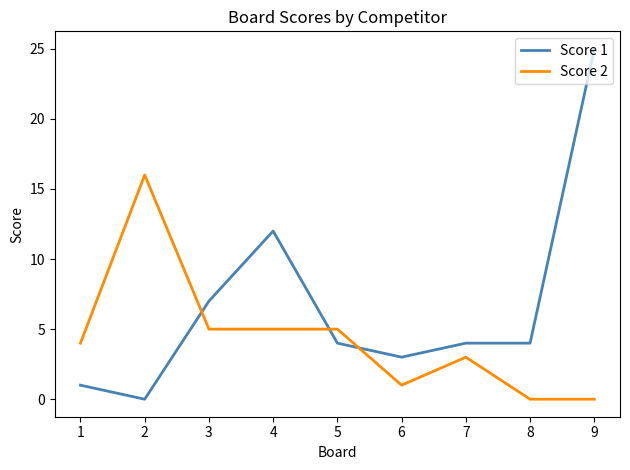

Which series changed the most between 1 and 8?

Score 2